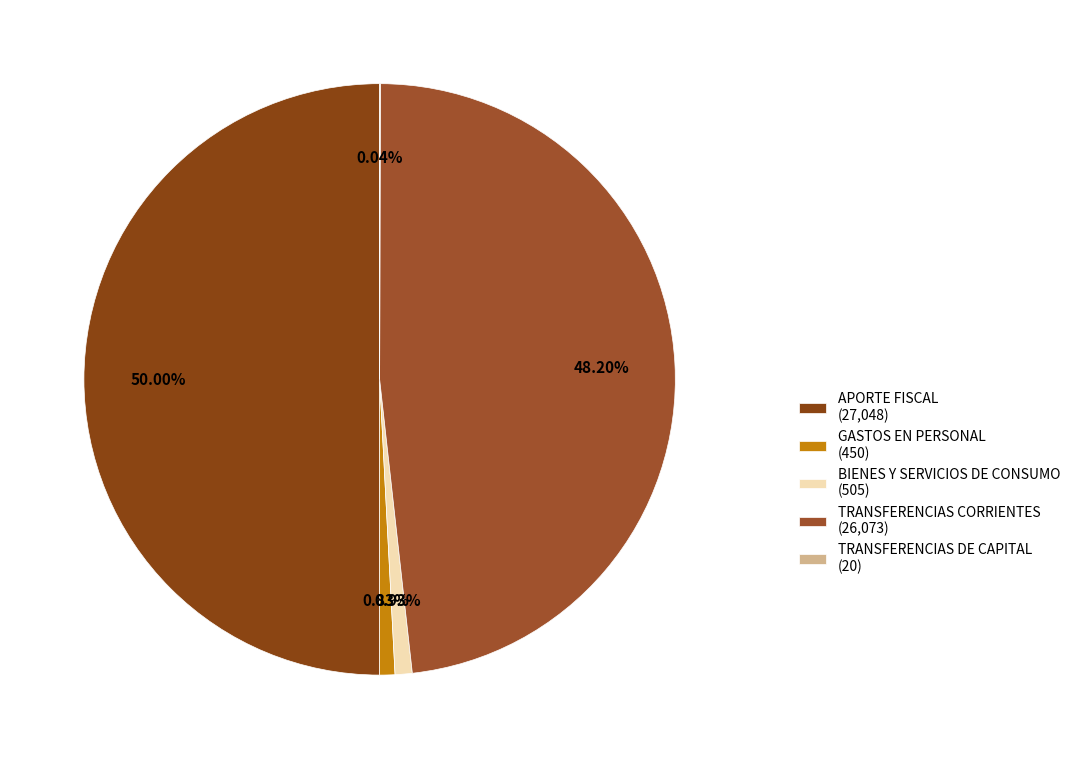

How many segments does this pie chart have?

5